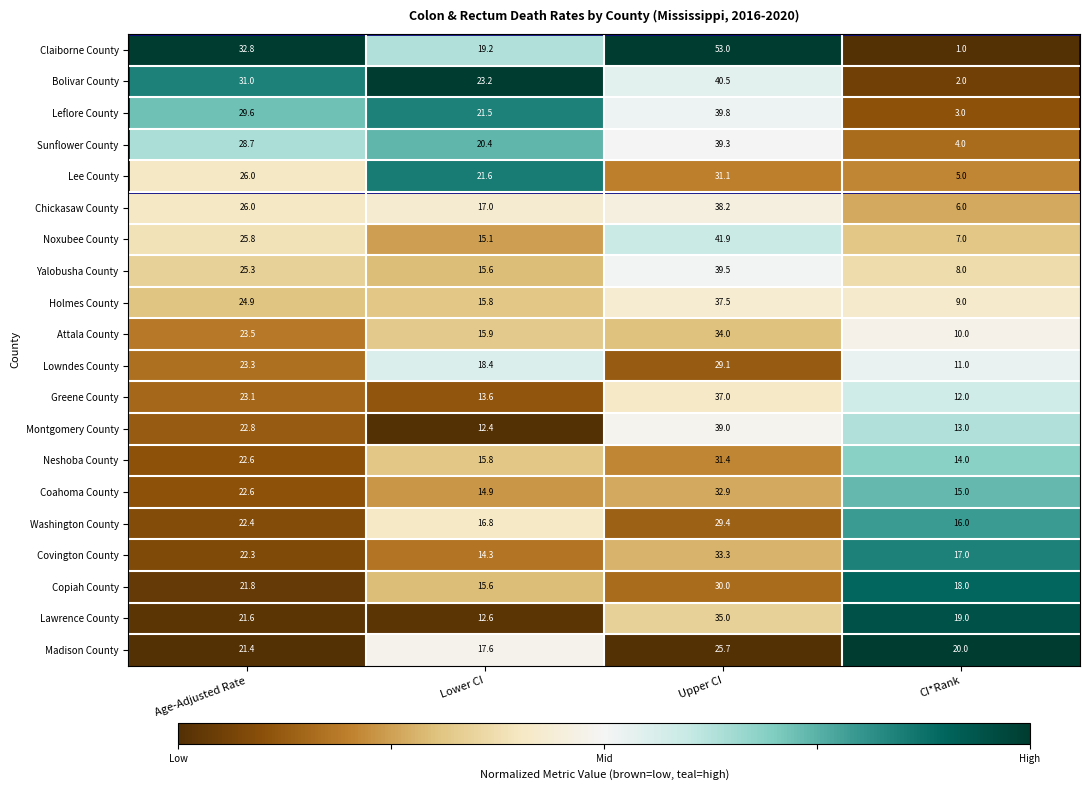

What is the average value of the Holmes County series?

21.8